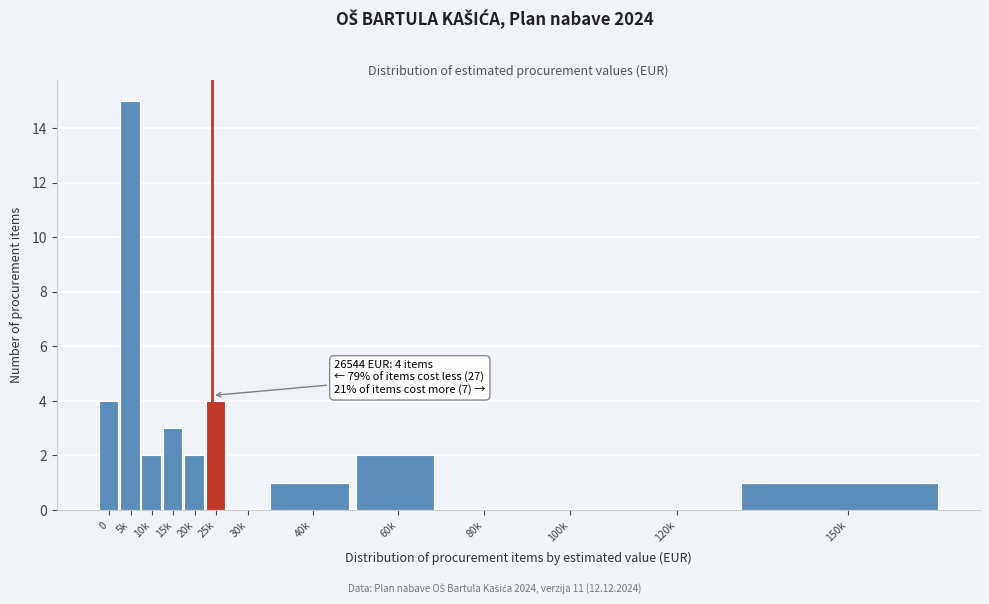

Reading left to right, list all the values displayed in this chart.

0=4	5k=15	10k=2	15k=3	20k=2	25k=4	30k=0	40k=1	60k=2	80k=0	100k=0	120k=0	150k=1